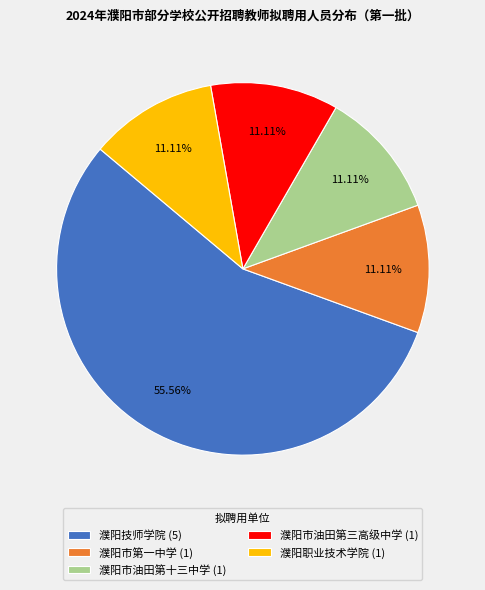

What percentage is NOT represented by 濮阳市油田第三高级中学?

88.9%